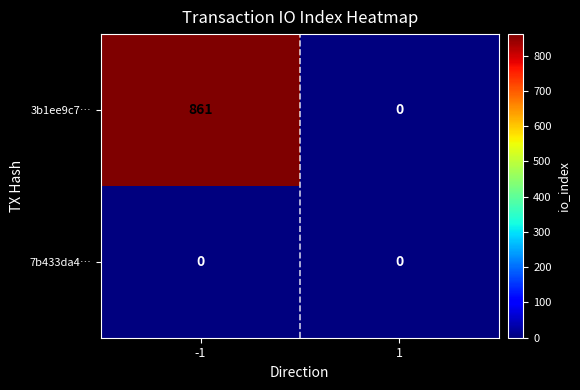

At which category is the sum across all series the highest?

-1